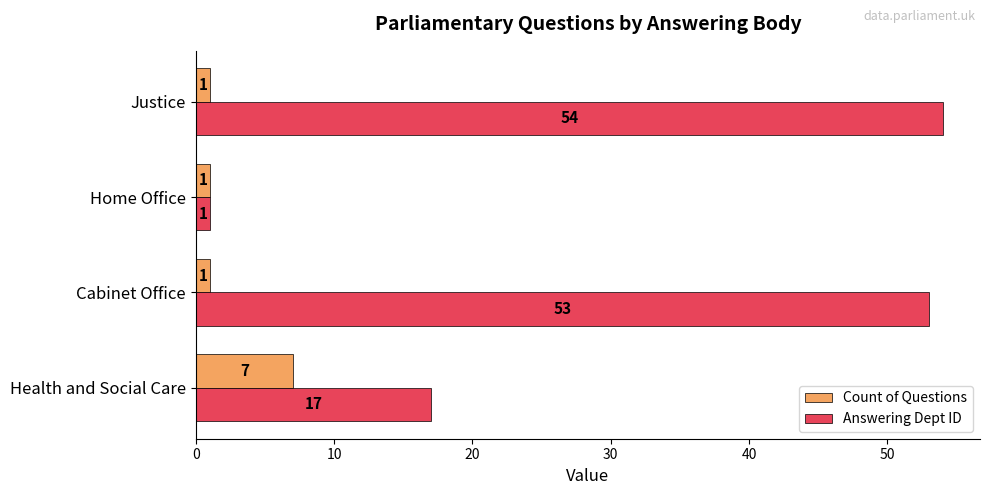

At which category is the sum across all series the highest?

Justice